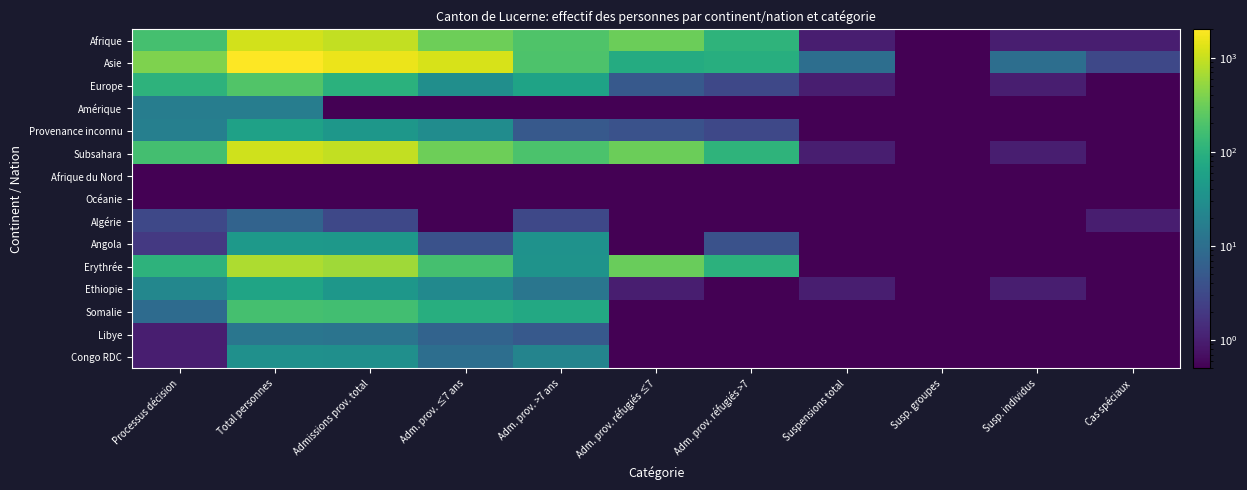

At how many categories does at least one series exceed 1540?

2